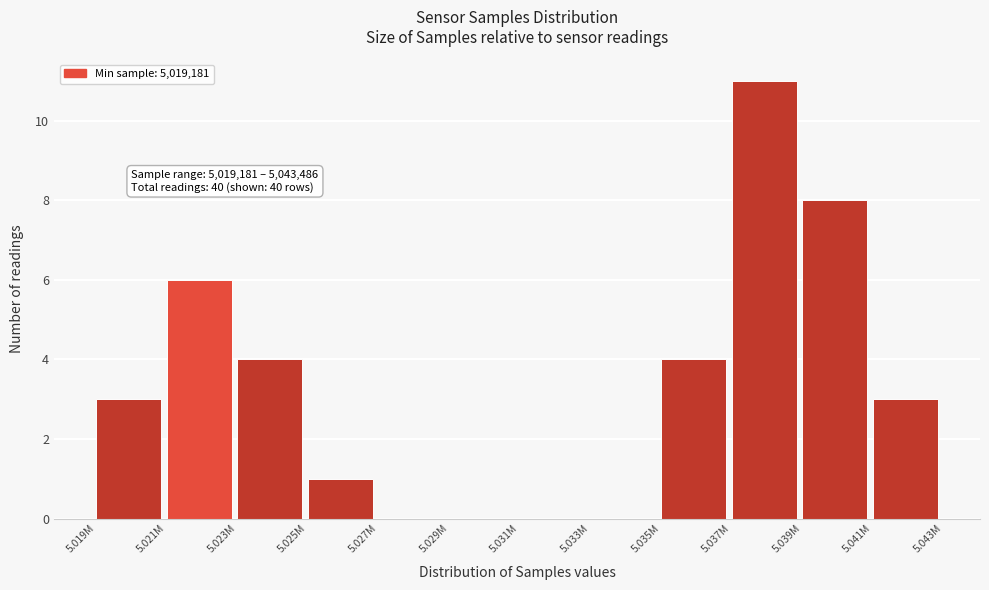

Reading left to right, transcribe all the data shown in this chart.

5.019M=3	5.021M=6	5.023M=4	5.025M=1	5.027M=0	5.029M=0	5.031M=0	5.033M=0	5.035M=4	5.037M=11	5.039M=8	5.041M=3